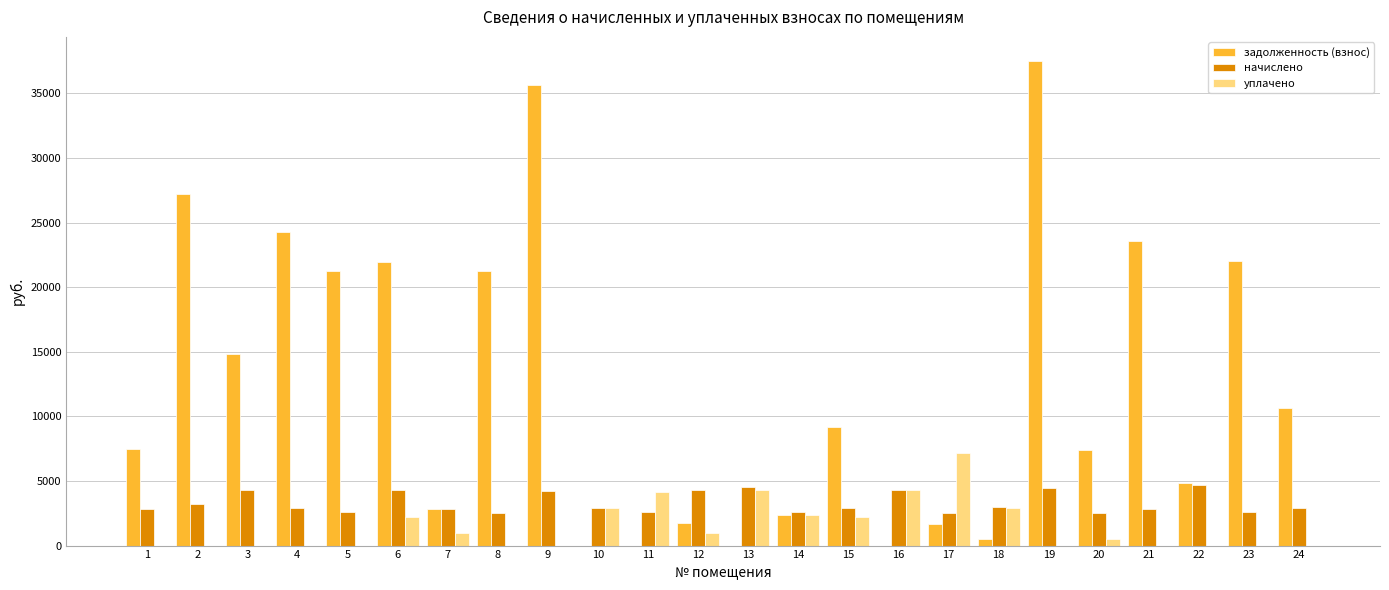

Does the chart contain stacked bars?

No